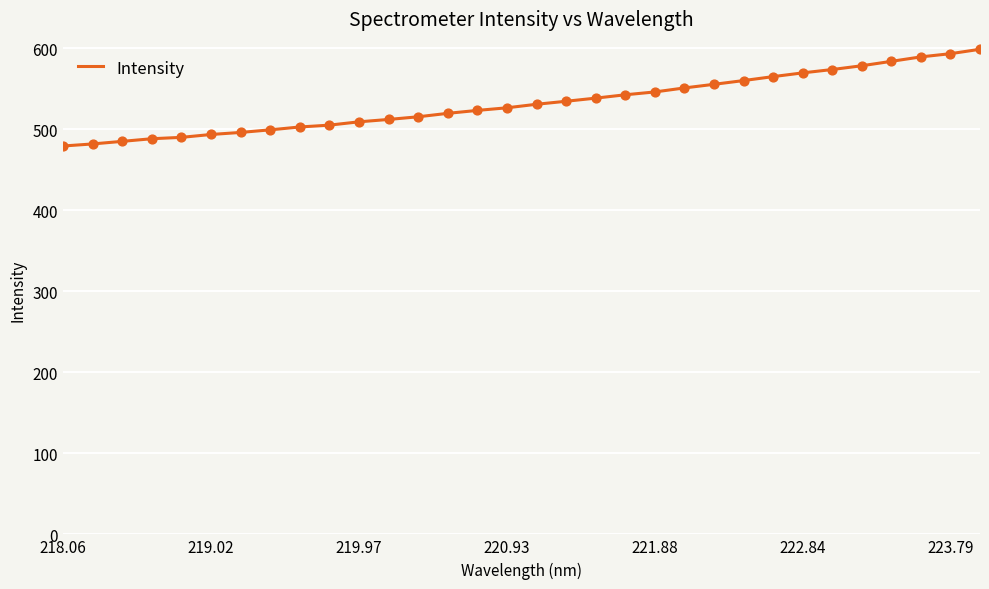

What is the maximum value shown in the chart?

598.6